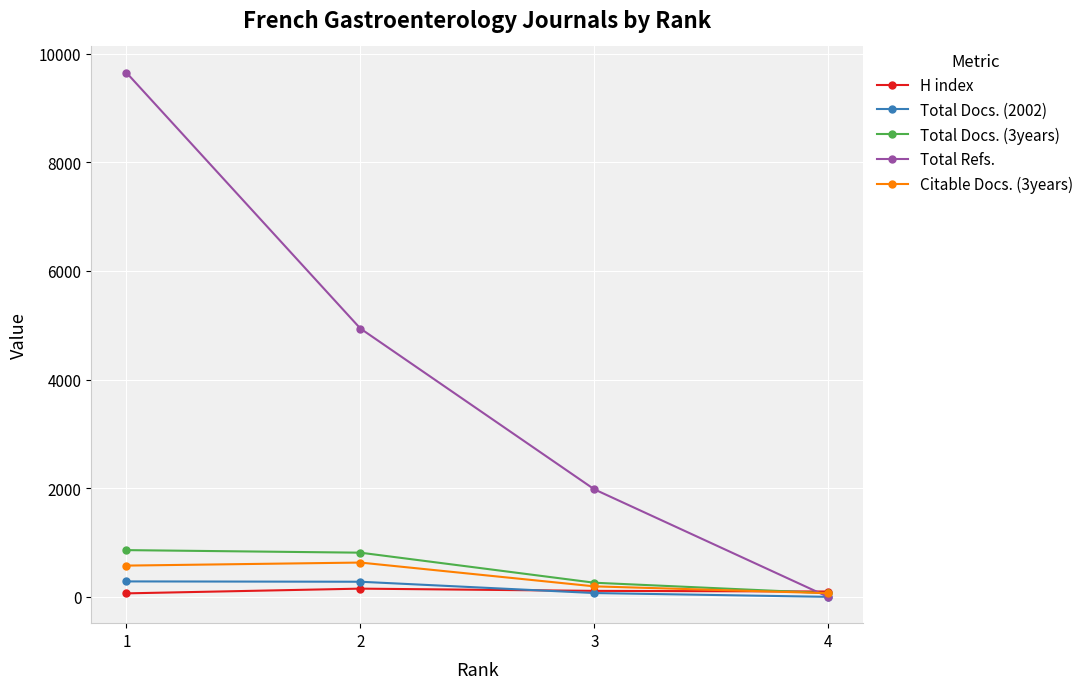

At which label does Citable Docs. (3years) reach its minimum?

4